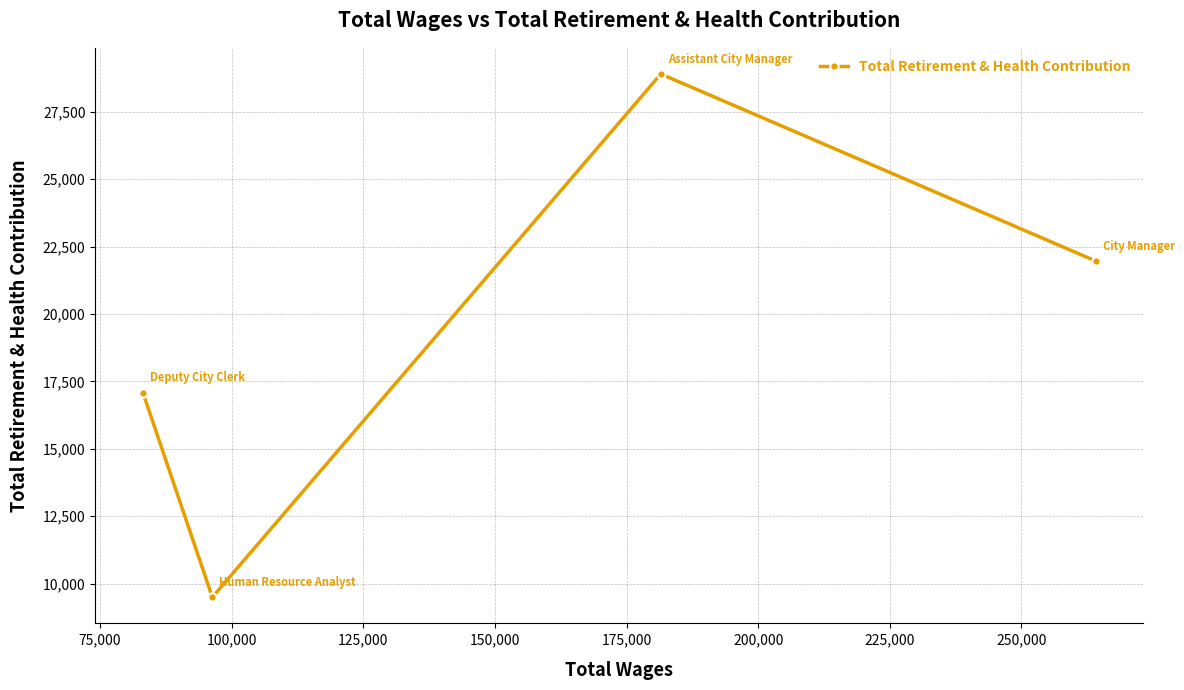

What is the greatest value displayed?

28902